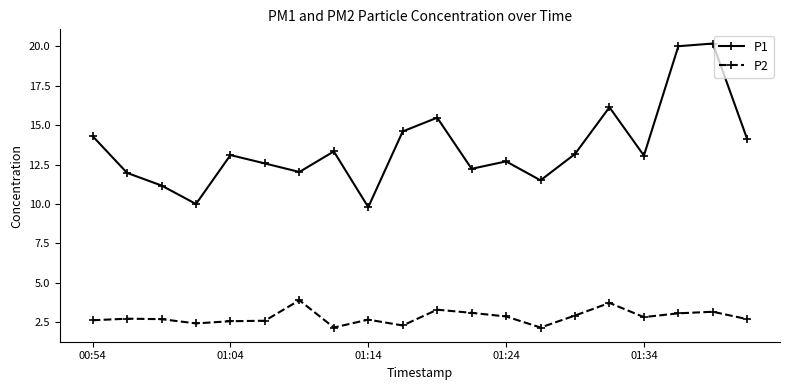

Which series has the largest range (max minus min)?

P1